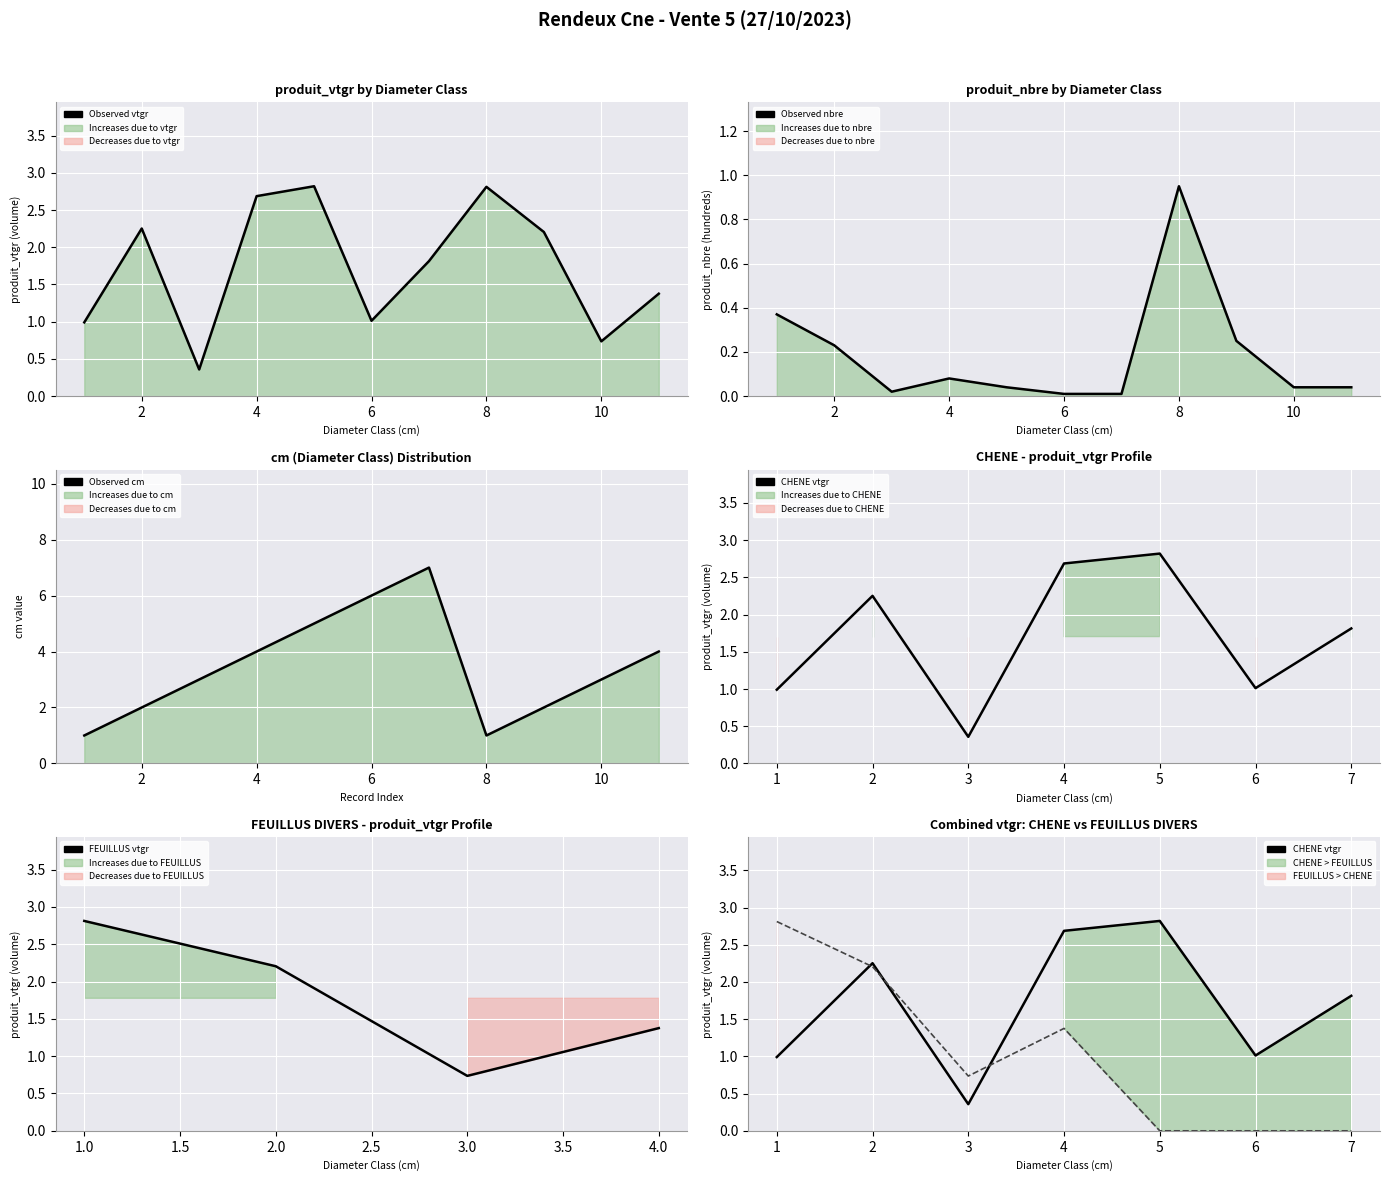

In produit_vtgr, how many points are higher than both neighbors (excluding endpoints)?

3